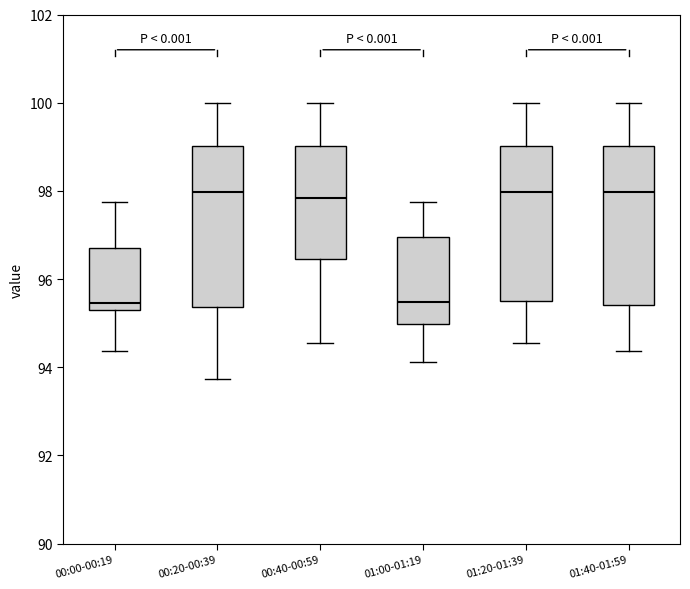

Where does the lower whisker of the box for 00:20-00:39 end on the y-axis? The values are not printed on the chart, so give them approximately, as read against the axis.

93.8